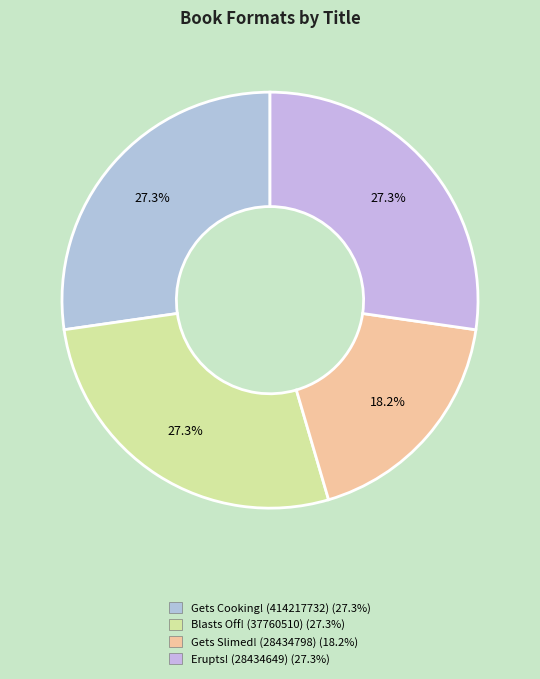

What percentage is the Blasts Off! (37760510) slice, to the nearest percent?

27%